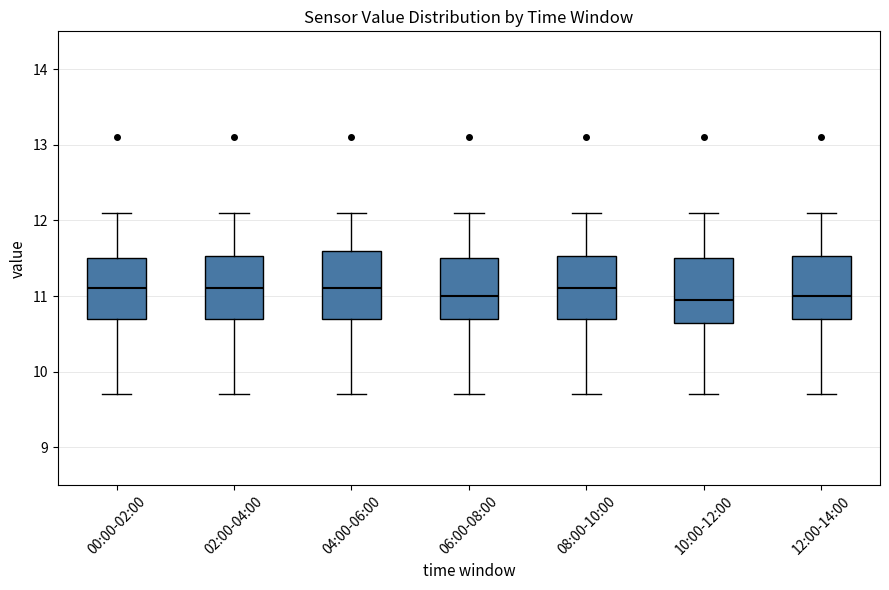

Where is the upper edge of the box for 10:00-12:00 on the y-axis? The values are not printed on the chart, so give them approximately, as read against the axis.

11.5